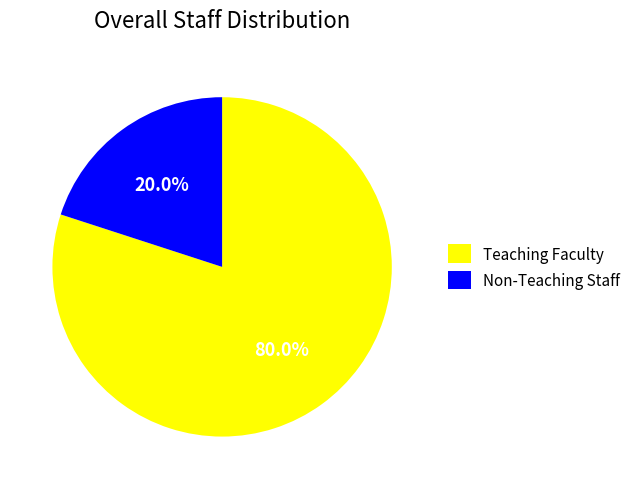

True or false: Teaching Faculty accounts for 72% of the total.

False